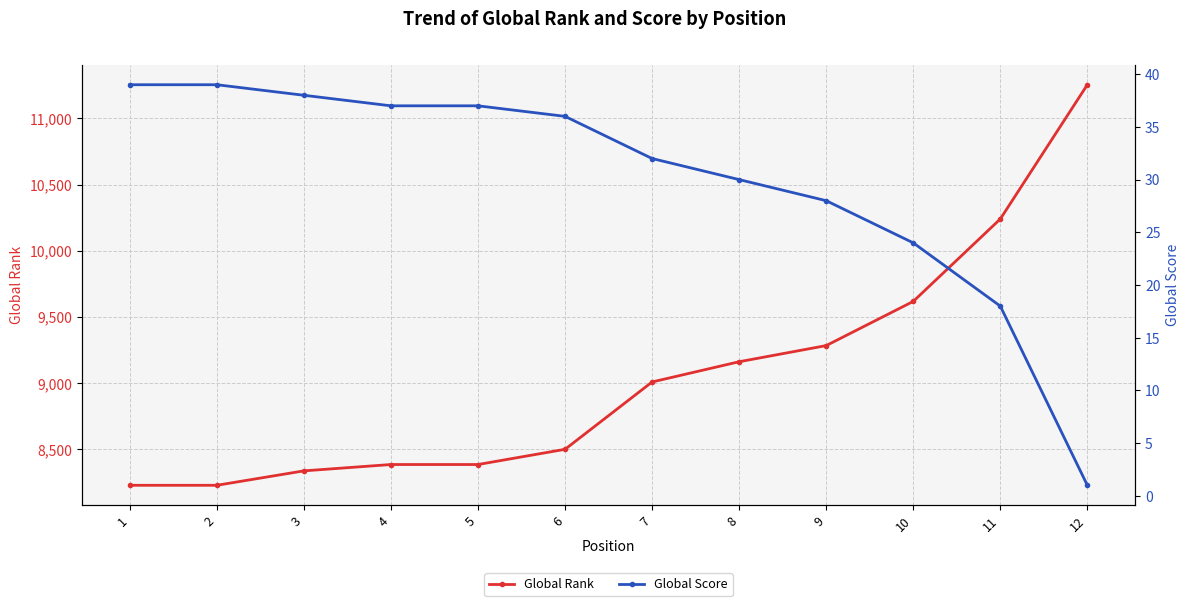

The value of Global Score at 5 is 65. True or false?

False